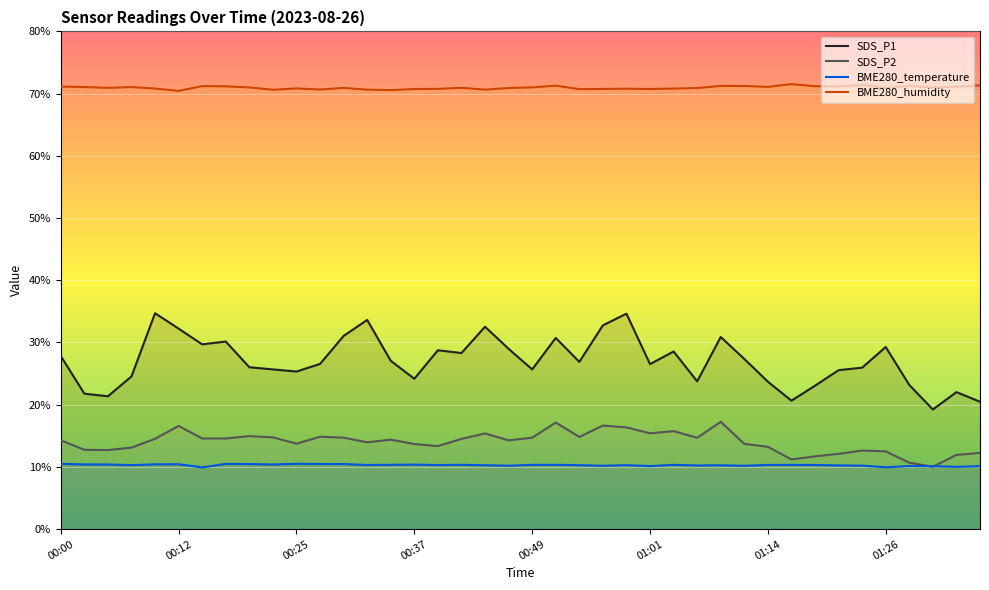

Rank the series by their maximum value, from highest to lowest.

BME280_humidity, SDS_P1, SDS_P2, BME280_temperature